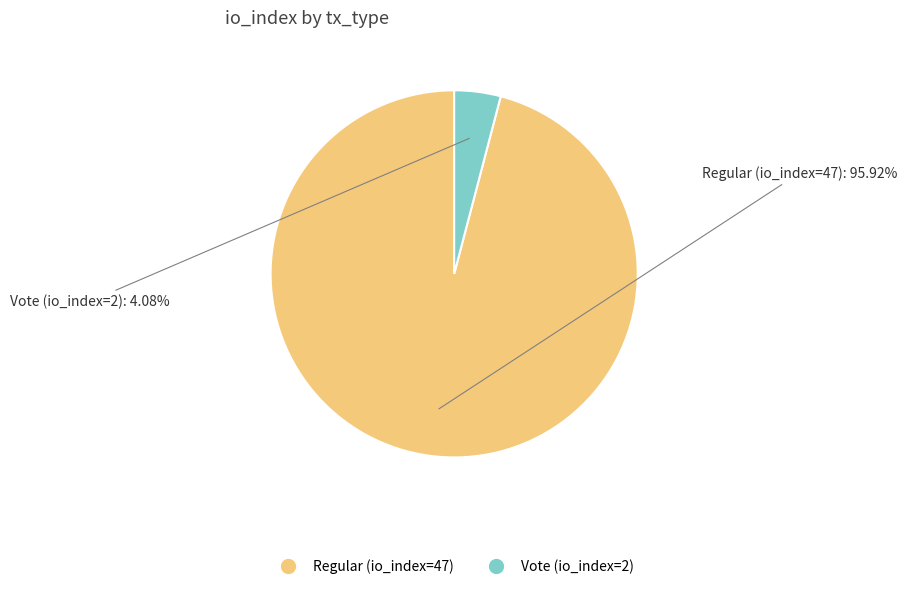

Count the number of slices in the pie.

2